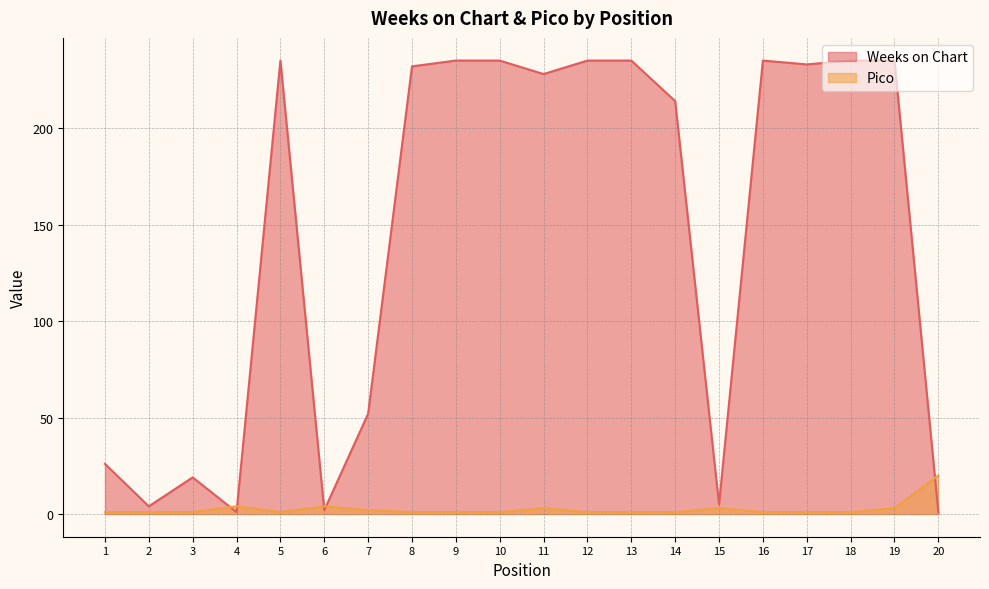

What is the value of the Pico point at the 8th from the left?

1